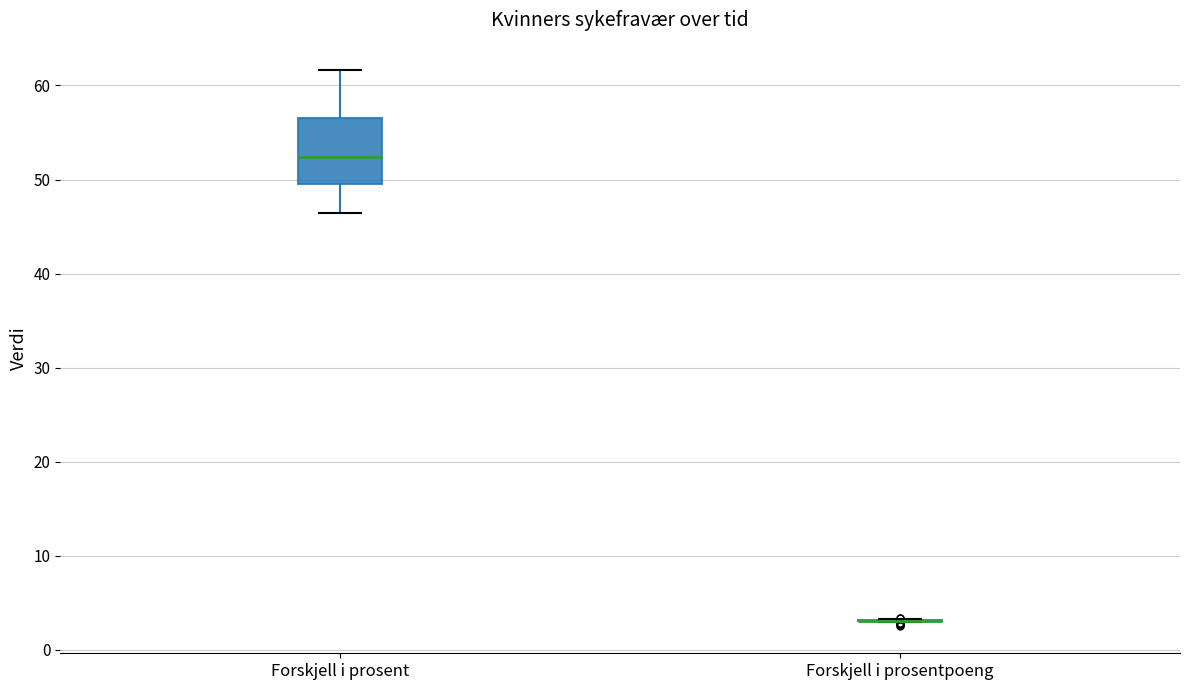

Reading left to right, transcribe this box plot: for each box, give where its median line is, the range the box spans, and where its two whiskers end, as read against the y-axis. The values are not printed on the chart, so give them approximately, as read against the axis.

Forskjell i prosent: median 52, box 50 to 57, whiskers 46 to 62
Forskjell i prosentpoeng: box collapsed to a line at 3, whiskers 3 to 3